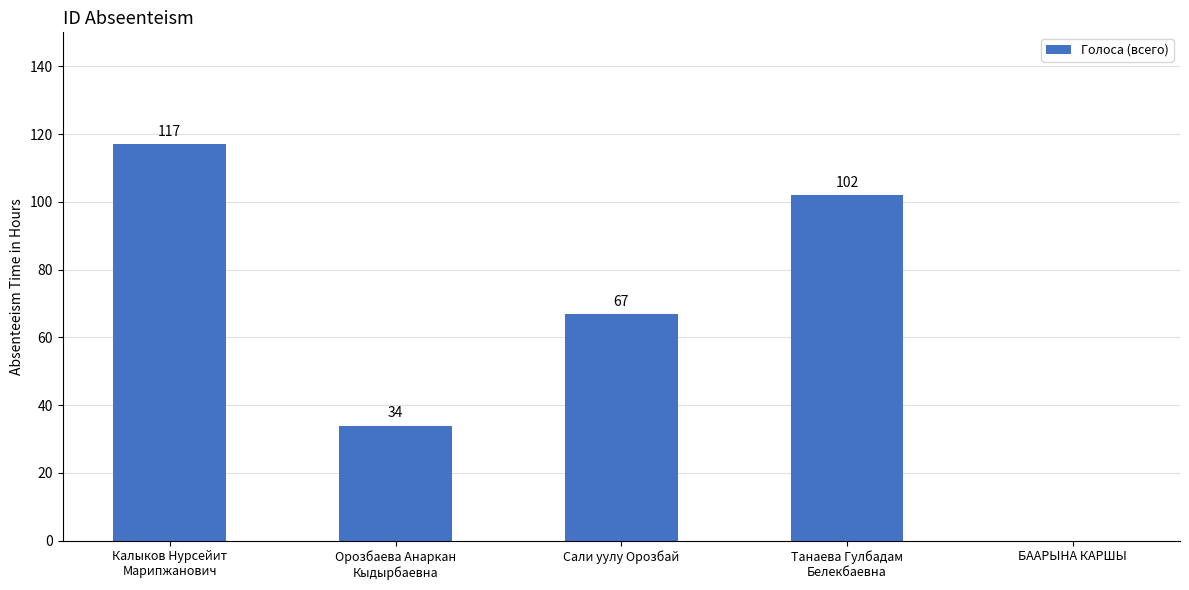

What is the difference between the values at Сали уулу Орозбай and БААРЫНА КАРШЫ?

67